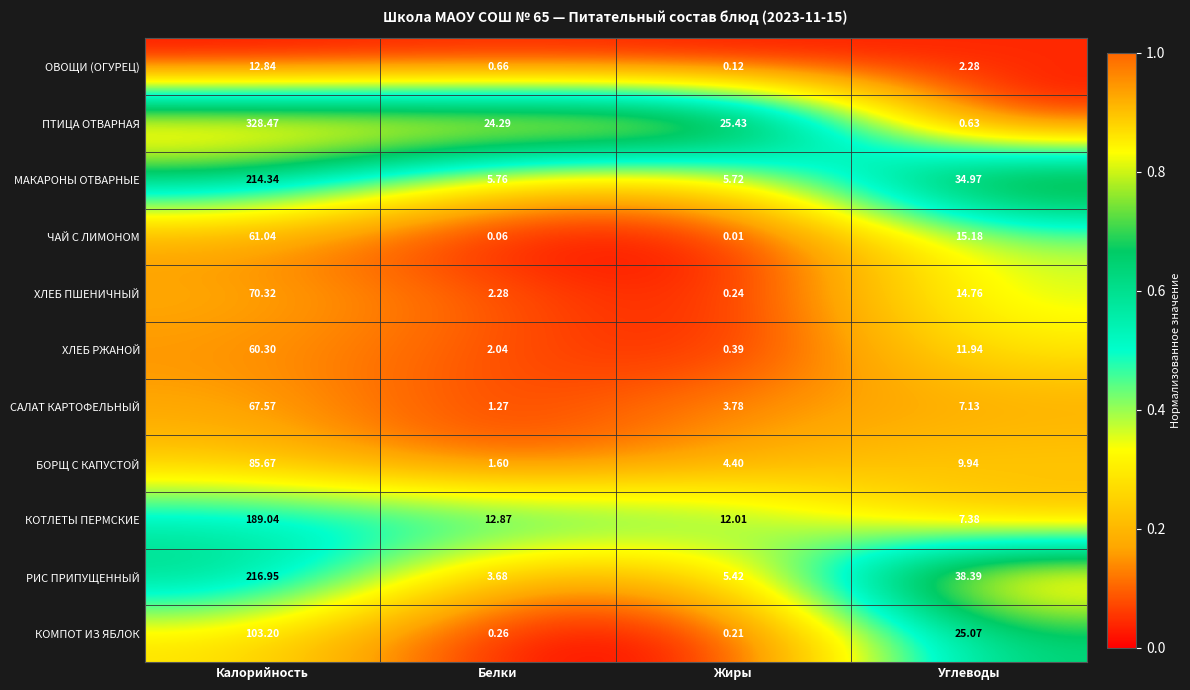

Which series has the widest spread of values?

ПТИЦА ОТВАРНАЯ